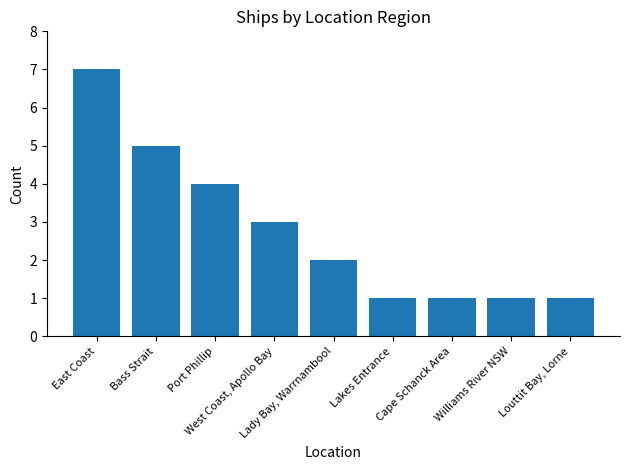

How many values are below 2?

4